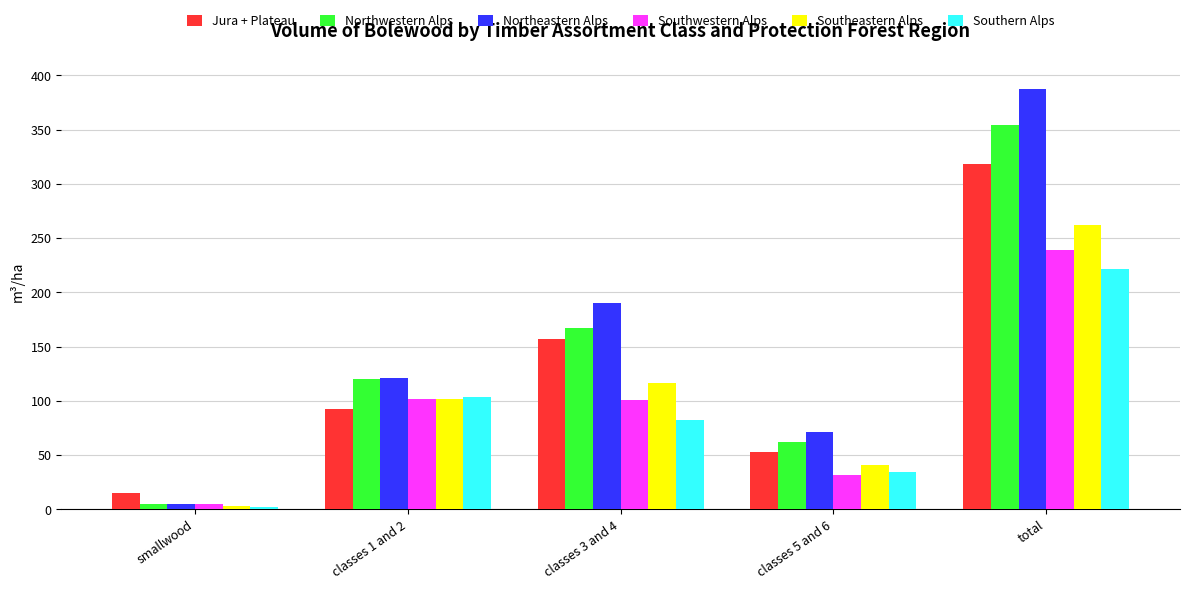

How many data points in Northwestern Alps are less than 120?

2